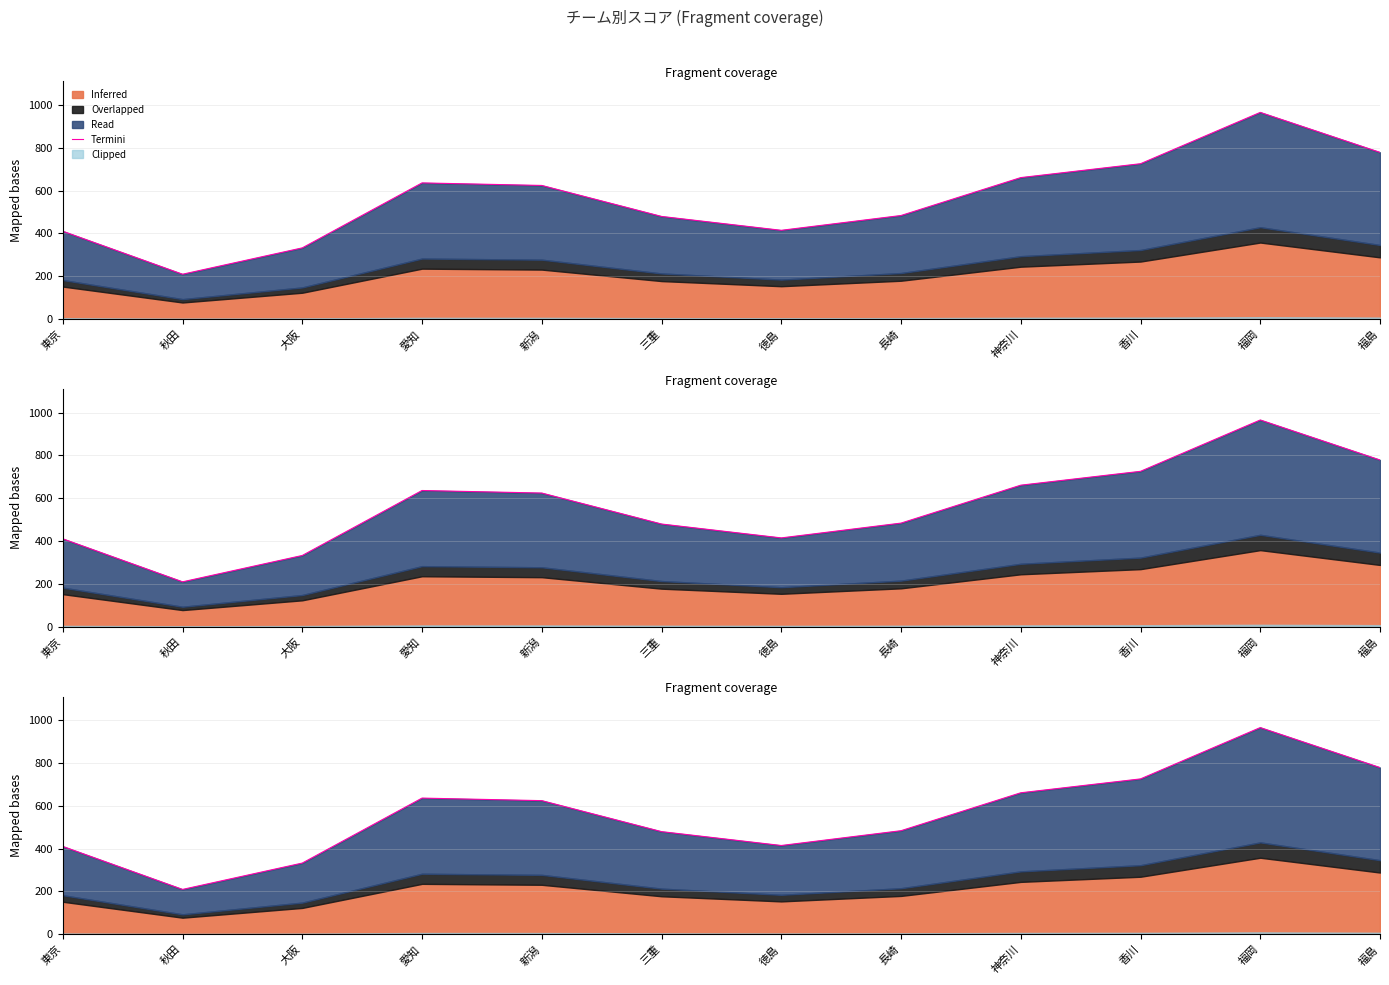

How many data points does each series have?

12